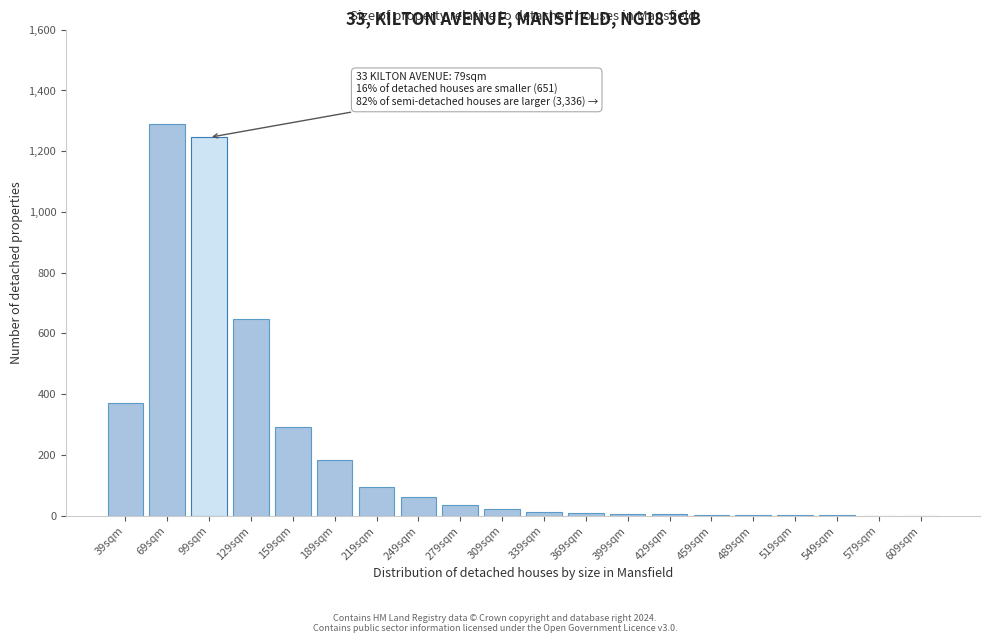

What is the change in value from 159sqm to 249sqm?

-233